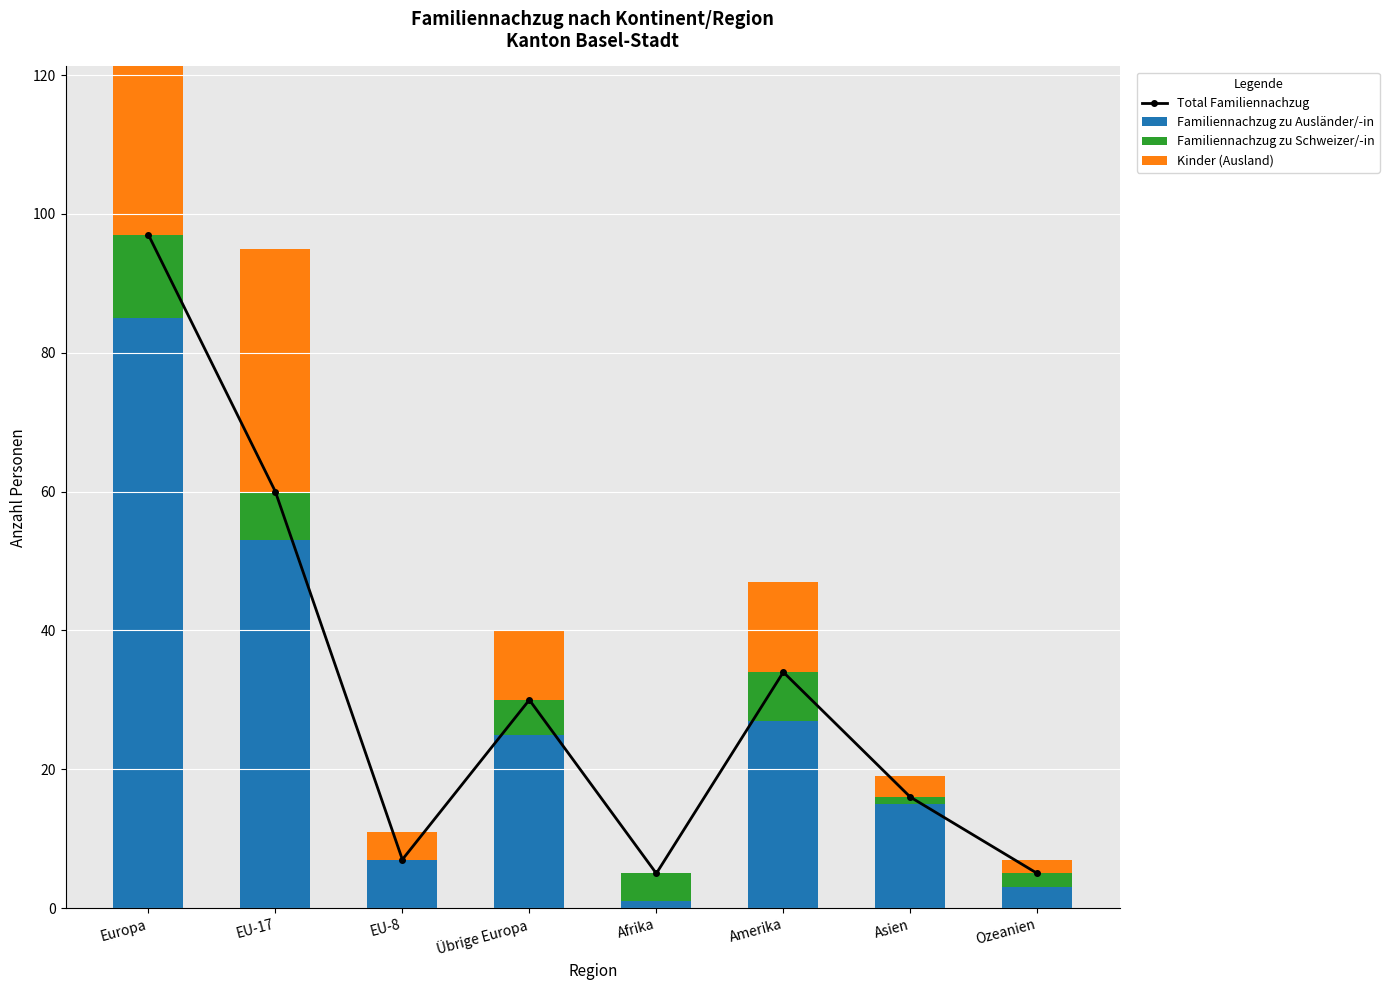

What is the value of the Total Familiennachzug bar at the 3rd from the left?

7